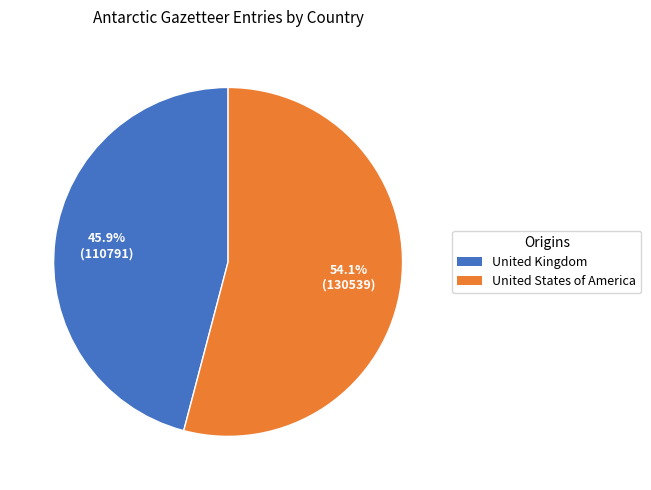

How many slices are in this pie chart?

2